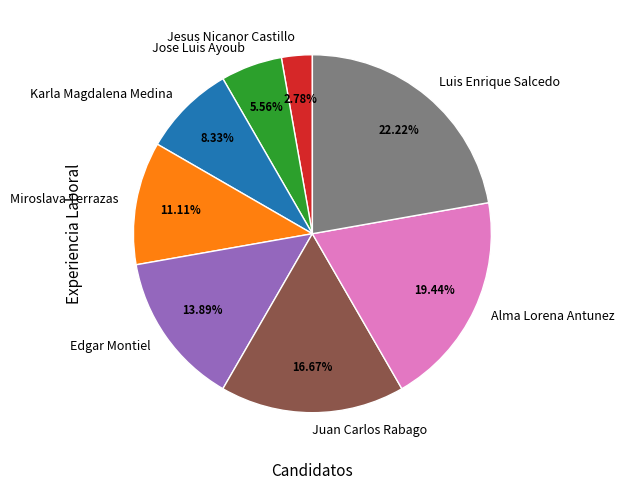

Which category has the smallest portion of the pie?

Jesus Nicanor Castillo